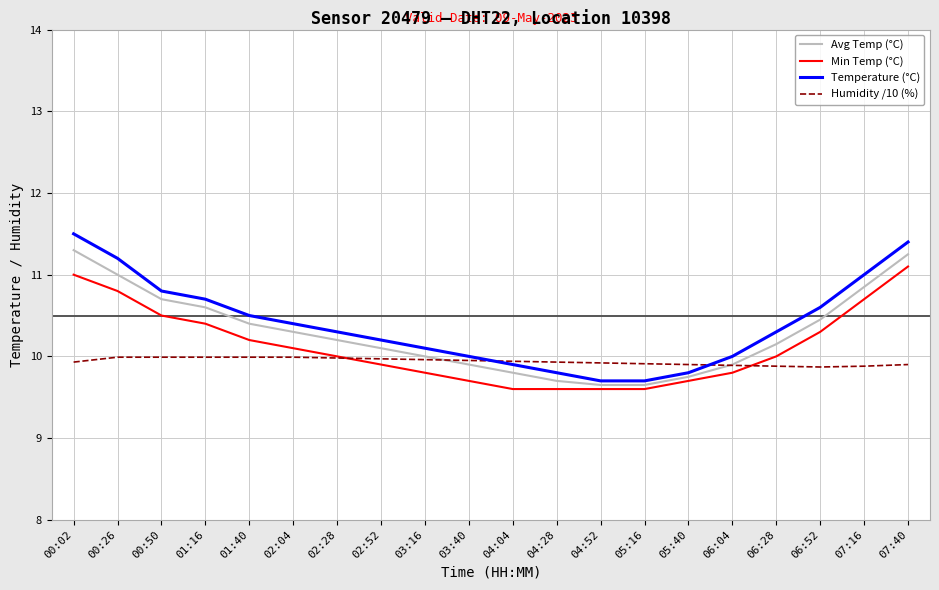

What is the greatest value displayed?

11.5